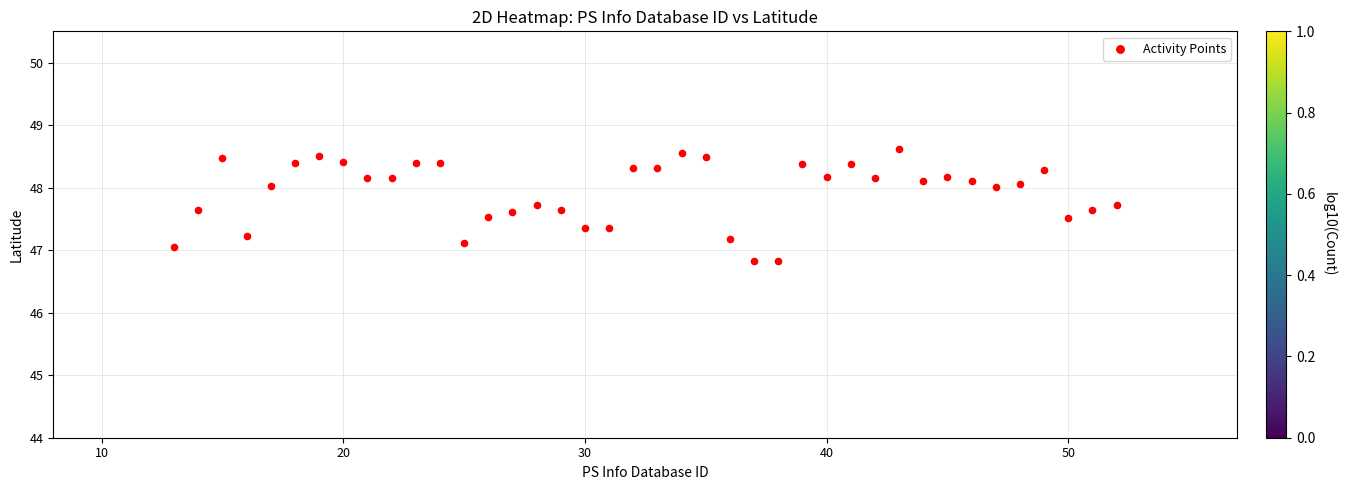

What is the range of X values (max minus min)?

39.0